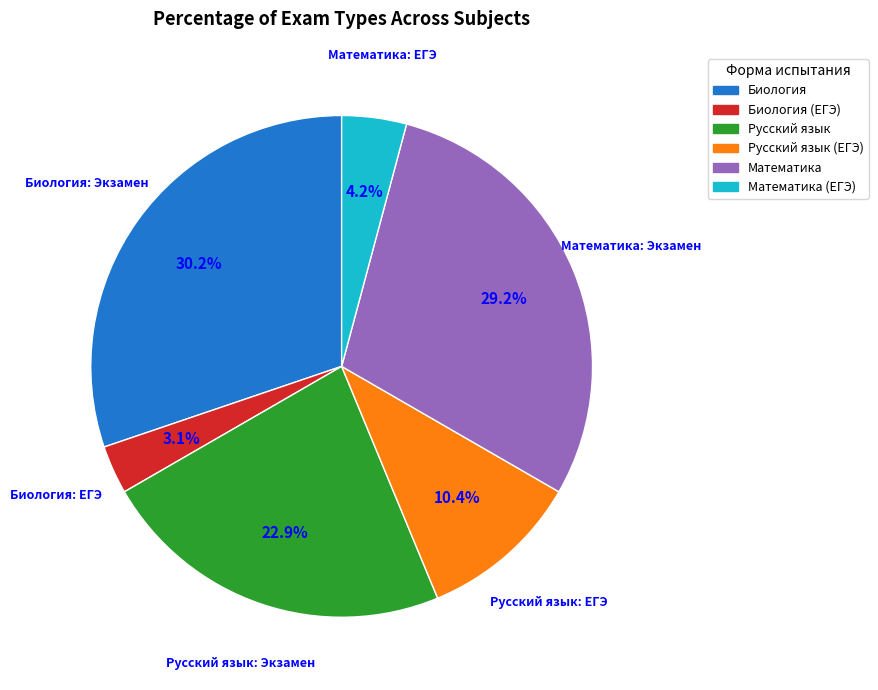

Which has a higher value, Математика or Математика (ЕГЭ)?

Математика